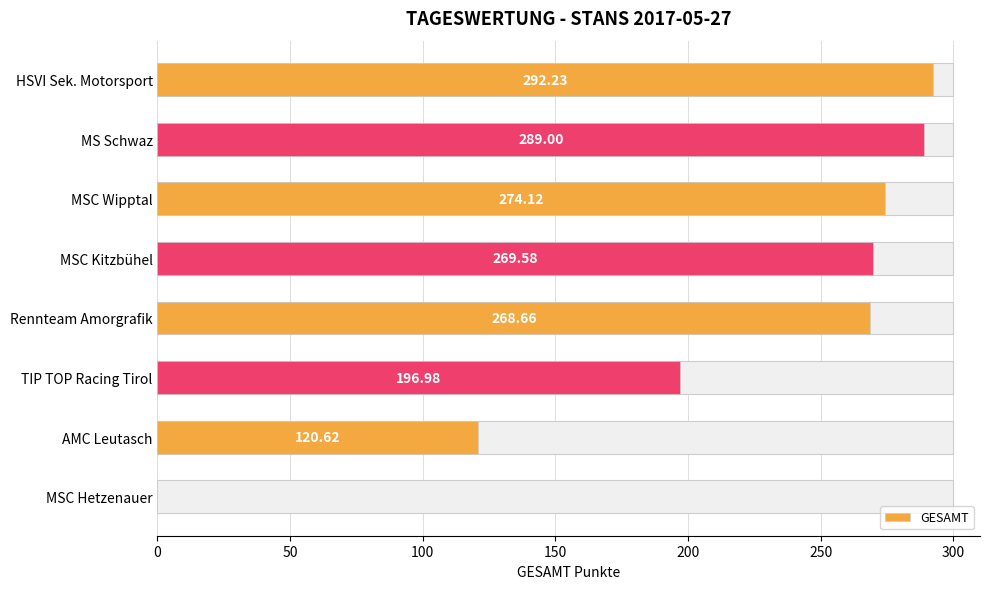

How many positive values are there?

7